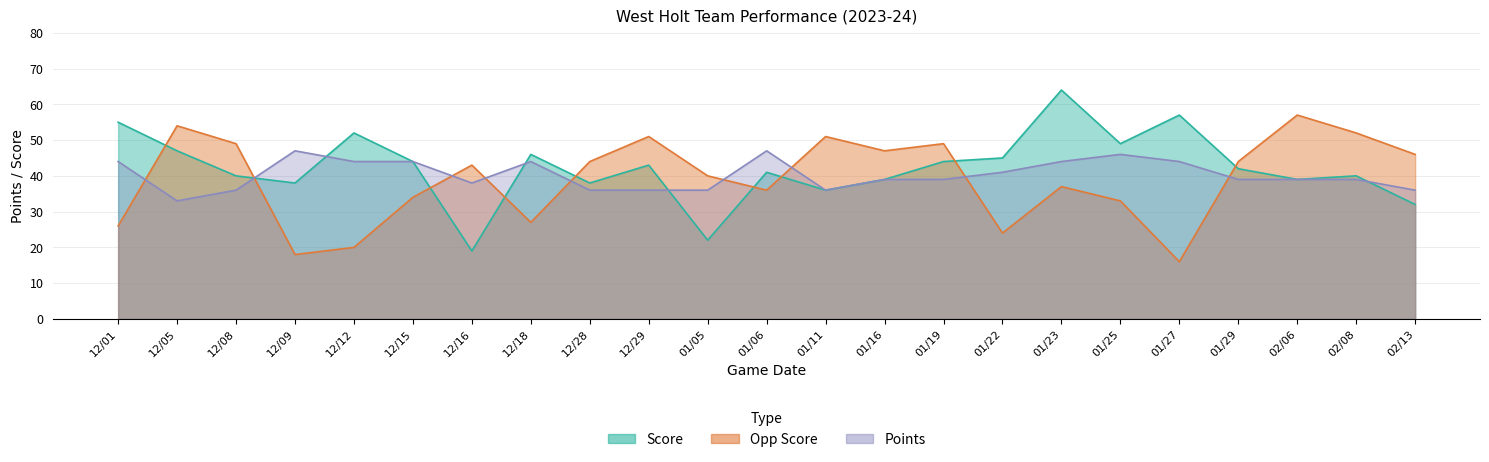

Count the number of data series in this chart.

3